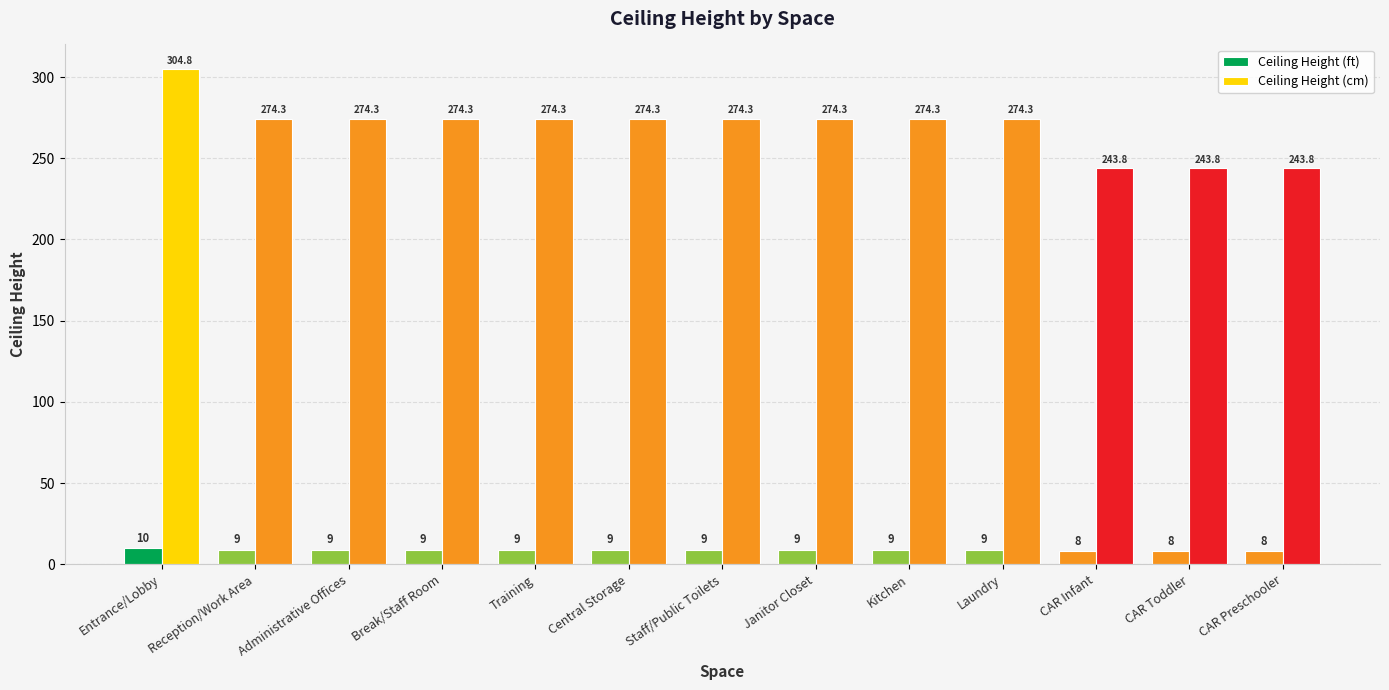

How many data points in Ceiling Height (cm) are above 274?

10